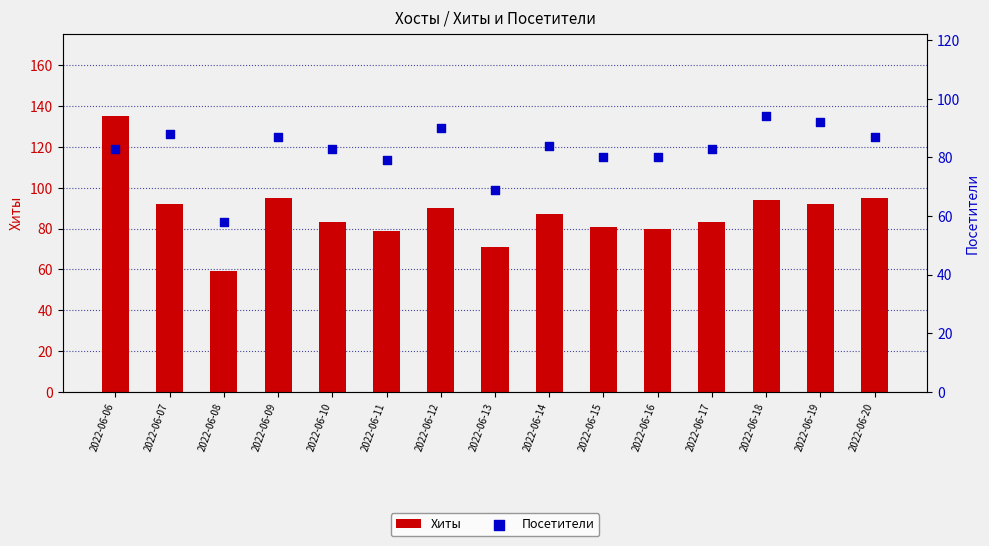

Which series has the largest total across all categories?

Хиты